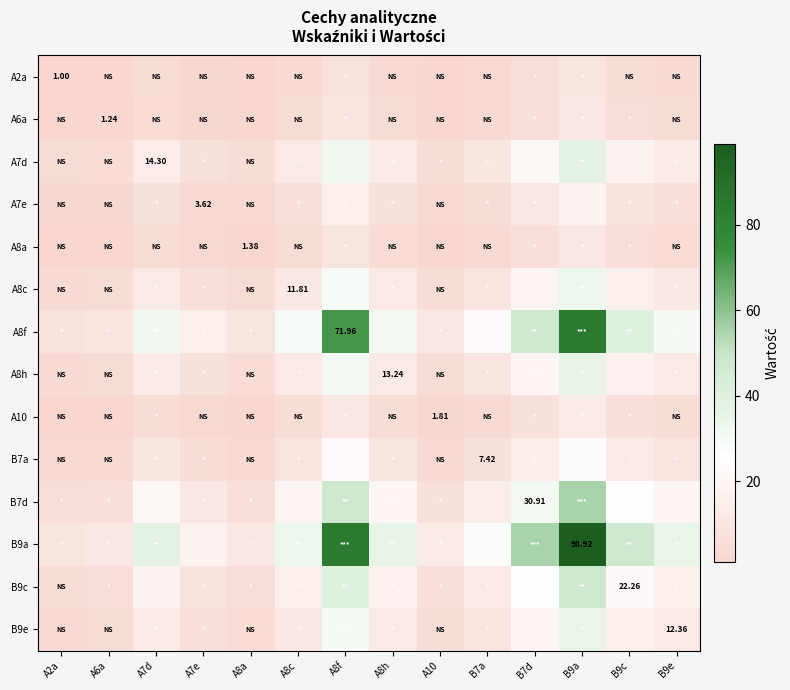

Where is B7d nearest to the value 30?

B7d